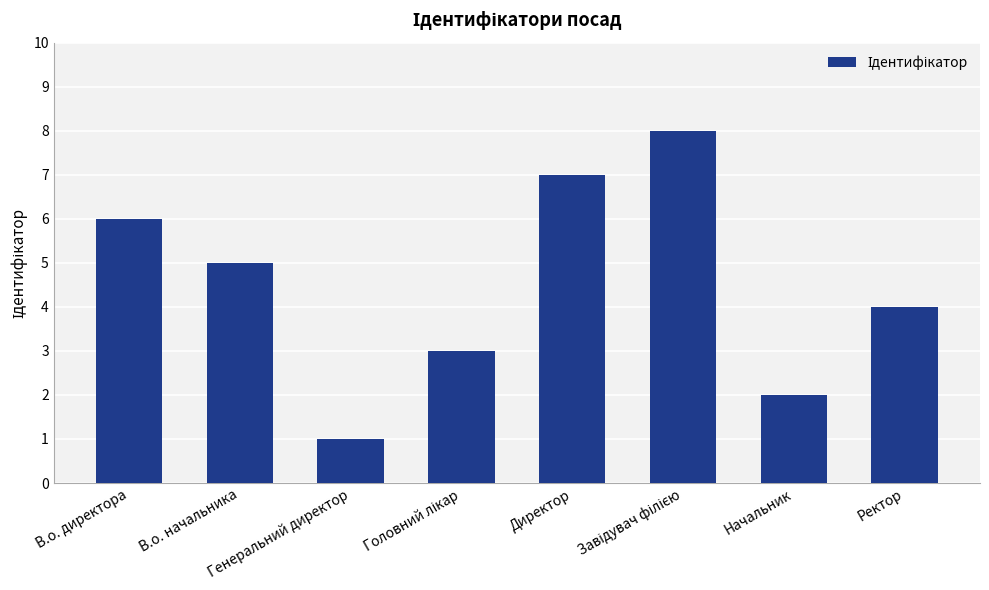

What is the label of the 8th bar from the left?

Ректор